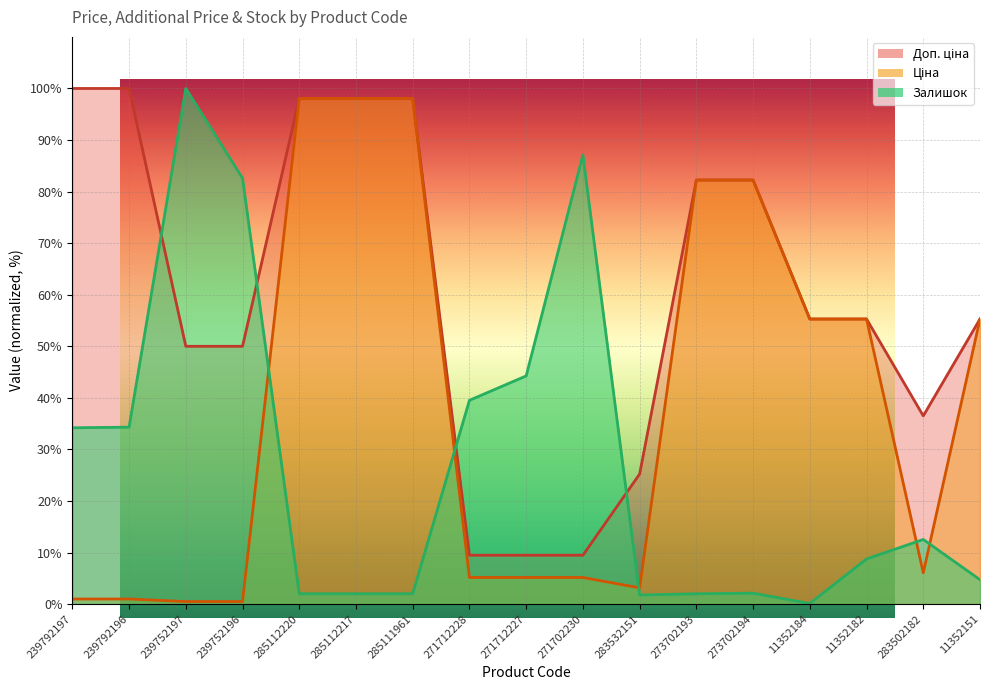

Which series ends up on top after the final intersection of Залишок (line) and Доп. ціна (line)?

Доп. ціна (line)